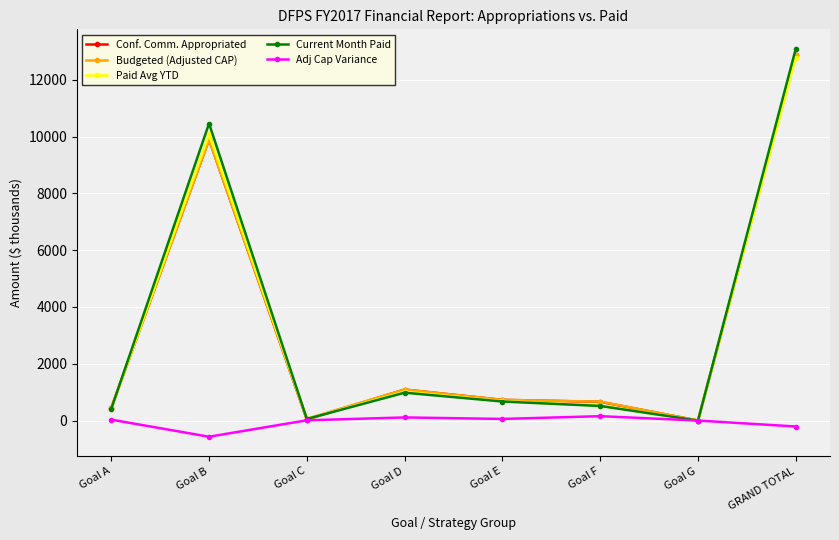

What are all the series names shown in the legend?

Conf. Comm. Appropriated, Budgeted (Adjusted CAP), Paid Avg YTD, Current Month Paid, Adj Cap Variance